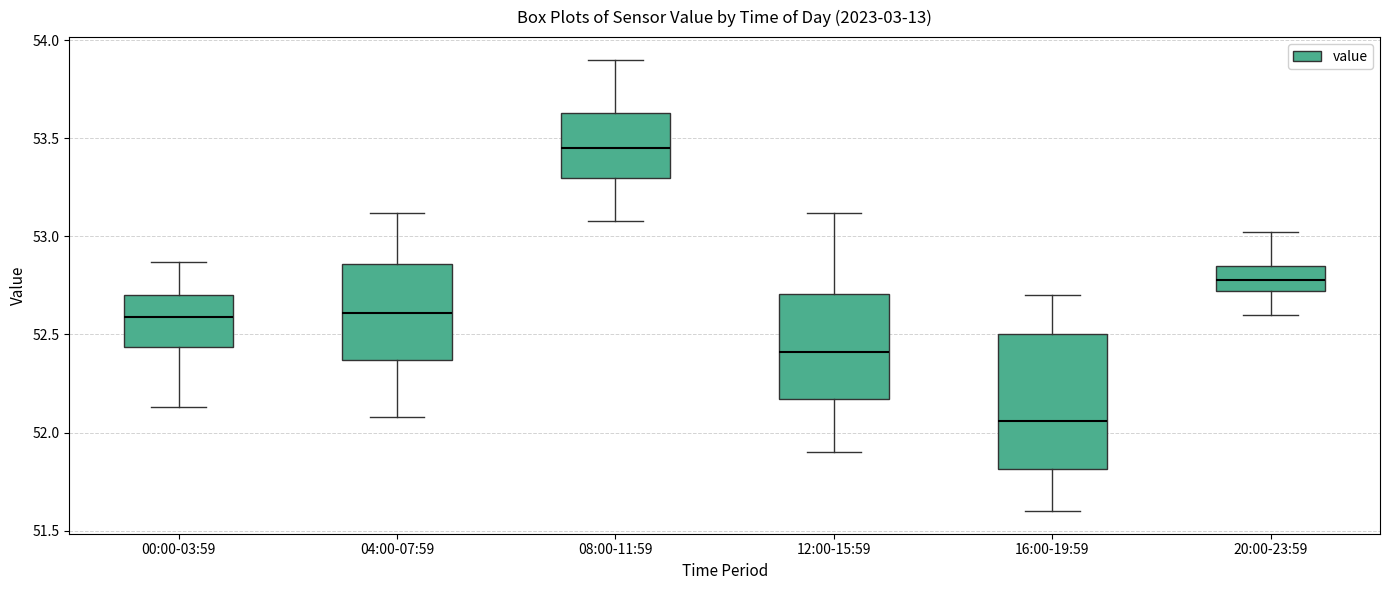

Reading left to right, transcribe this box plot: for each box, give where its median line is, the range the box spans, and where its two whiskers end, as read against the y-axis. The values are not printed on the chart, so give them approximately, as read against the axis.

00:00-03:59: median 52.60, box 52.45 to 52.70, whiskers 52.15 to 52.85
04:00-07:59: median 52.60, box 52.35 to 52.85, whiskers 52.10 to 53.10
08:00-11:59: median 53.45, box 53.30 to 53.65, whiskers 53.10 to 53.90
12:00-15:59: median 52.40, box 52.15 to 52.70, whiskers 51.90 to 53.10
16:00-19:59: median 52.05, box 51.80 to 52.50, whiskers 51.60 to 52.70
20:00-23:59: median 52.80, box 52.70 to 52.85, whiskers 52.60 to 53.00